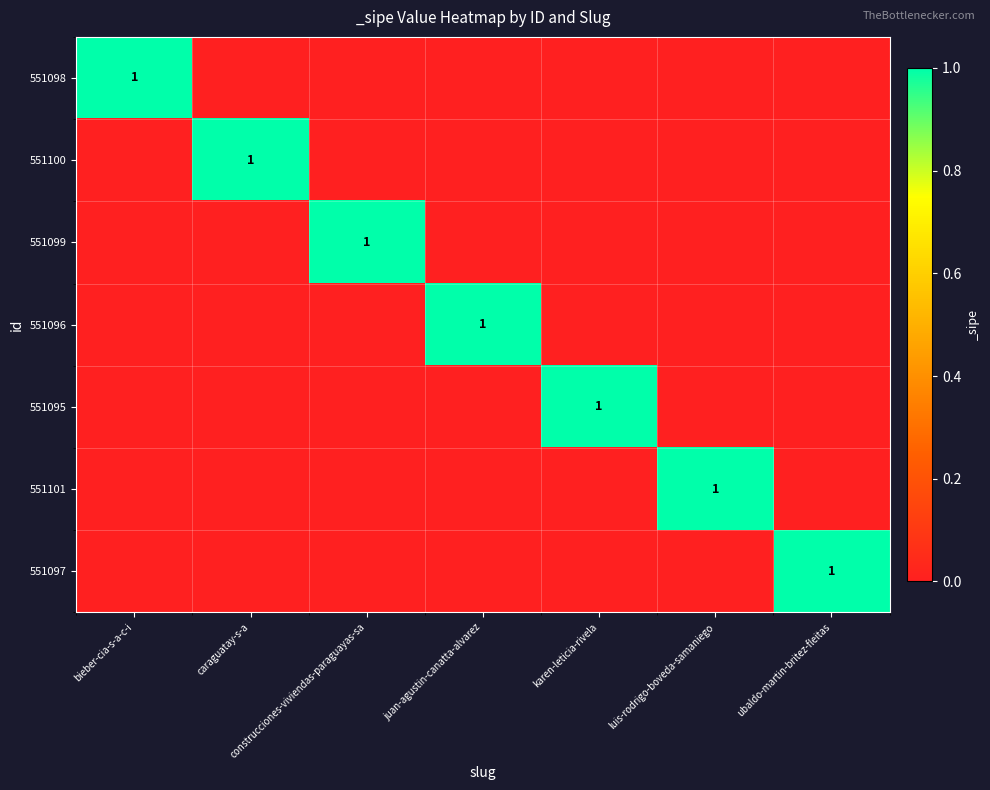

What is the spread (max minus min) of values at juan-agustin-canatta-alvarez?

1